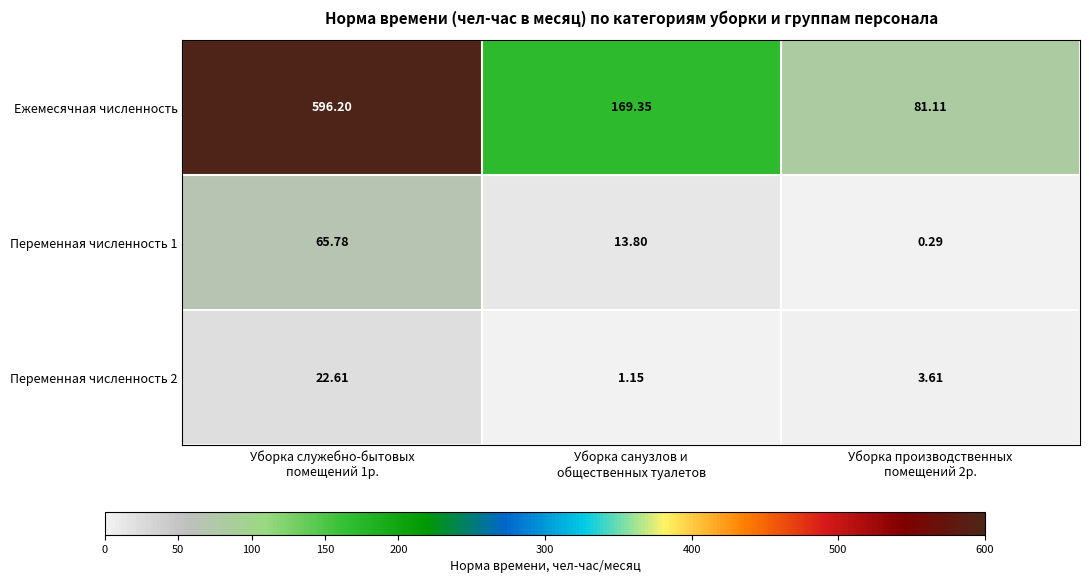

At which category is the sum across all series the highest?

Уборка служебно-бытовых
помещений 1р.